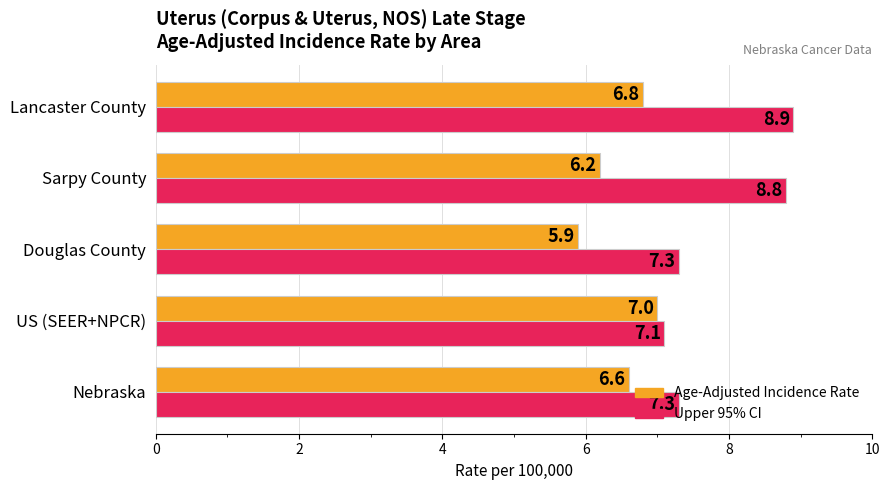

List the series in order of their peak value, lowest first.

Age-Adjusted Incidence Rate, Upper 95% CI